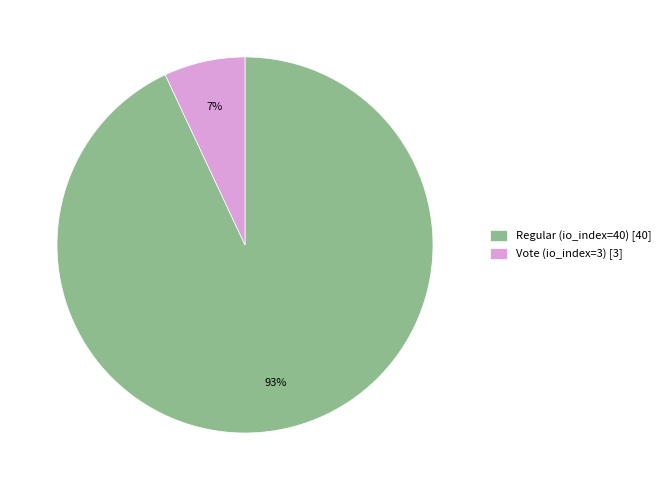

Is there any slice that represents more than half of the pie?

Yes